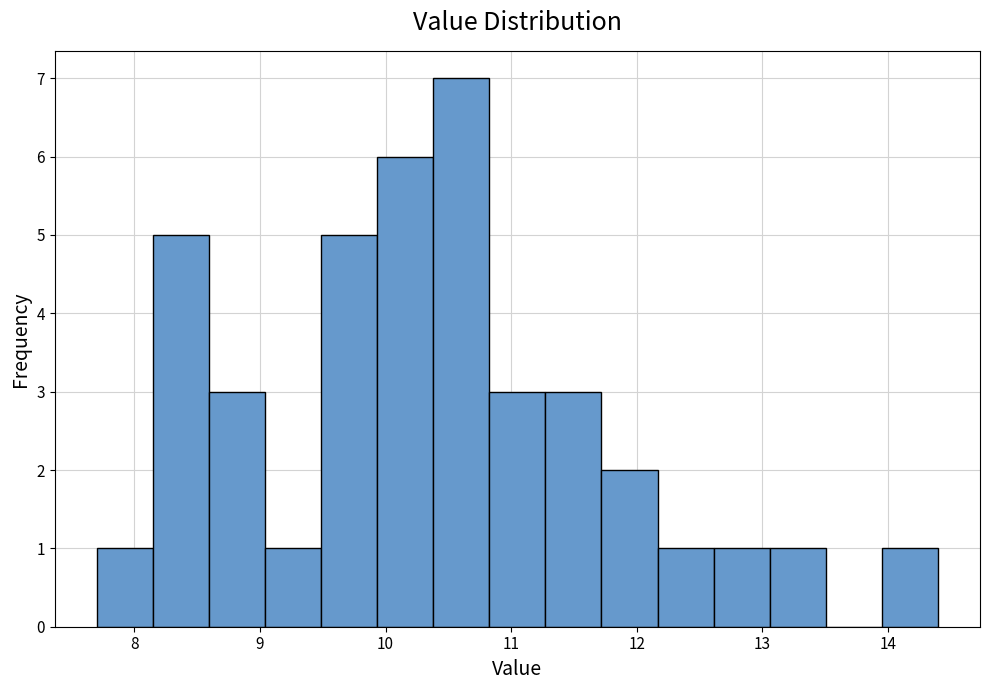

What is the height of the bar covering 12.2 to 12.6 on the x-axis? Neither the bar edges nor the heights are printed on the chart, so give them approximately, as read against the axes.

1